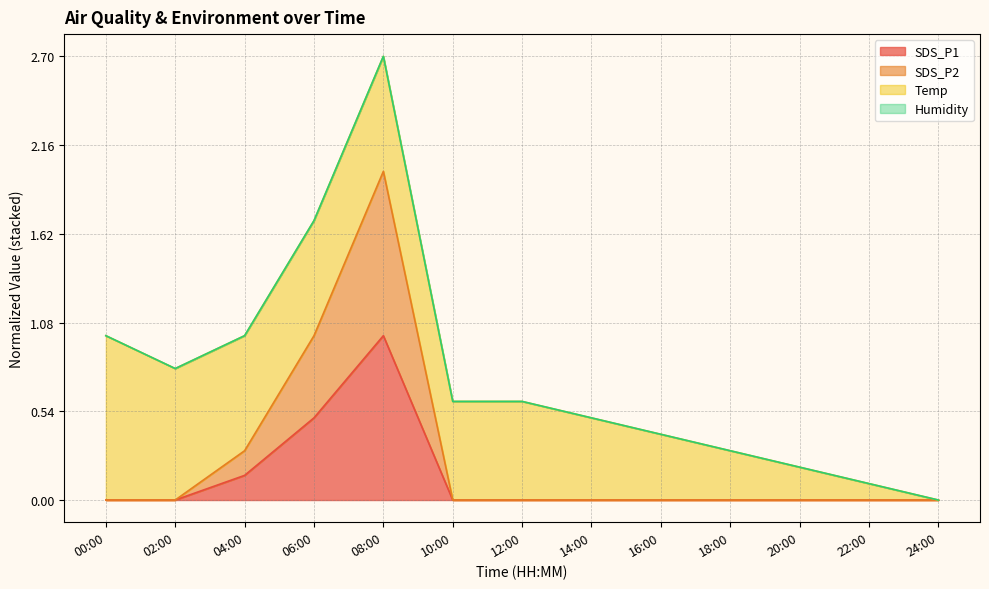

At which label is SDS_P1 closest to 0?

00:00